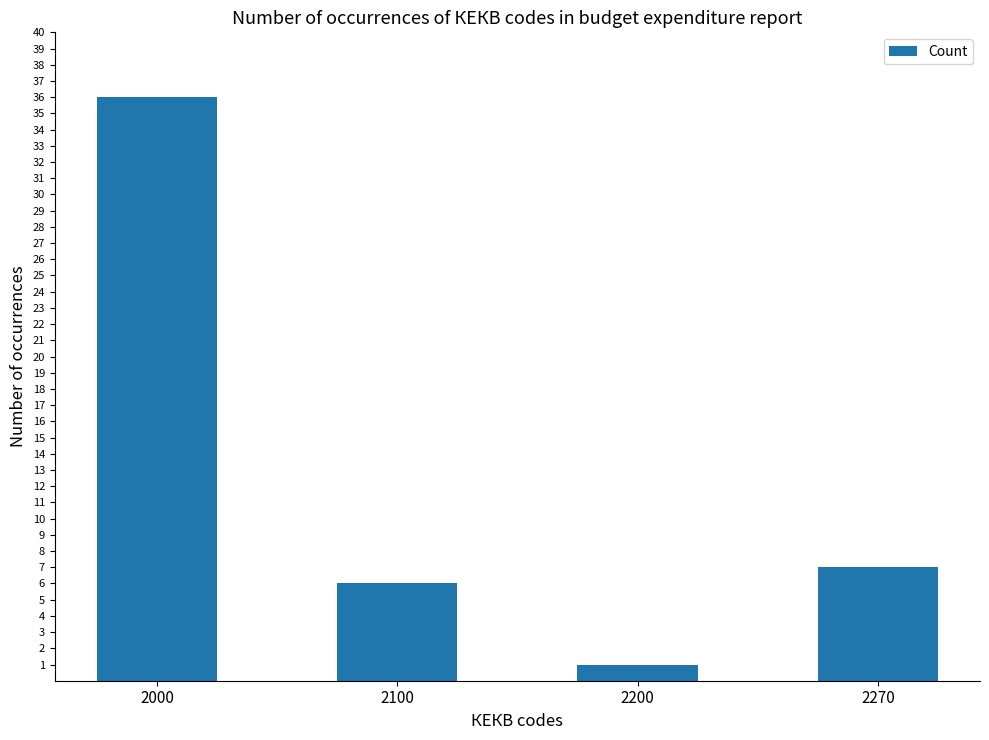

Reading left to right, extract all data points from this chart.

36	6	1	7